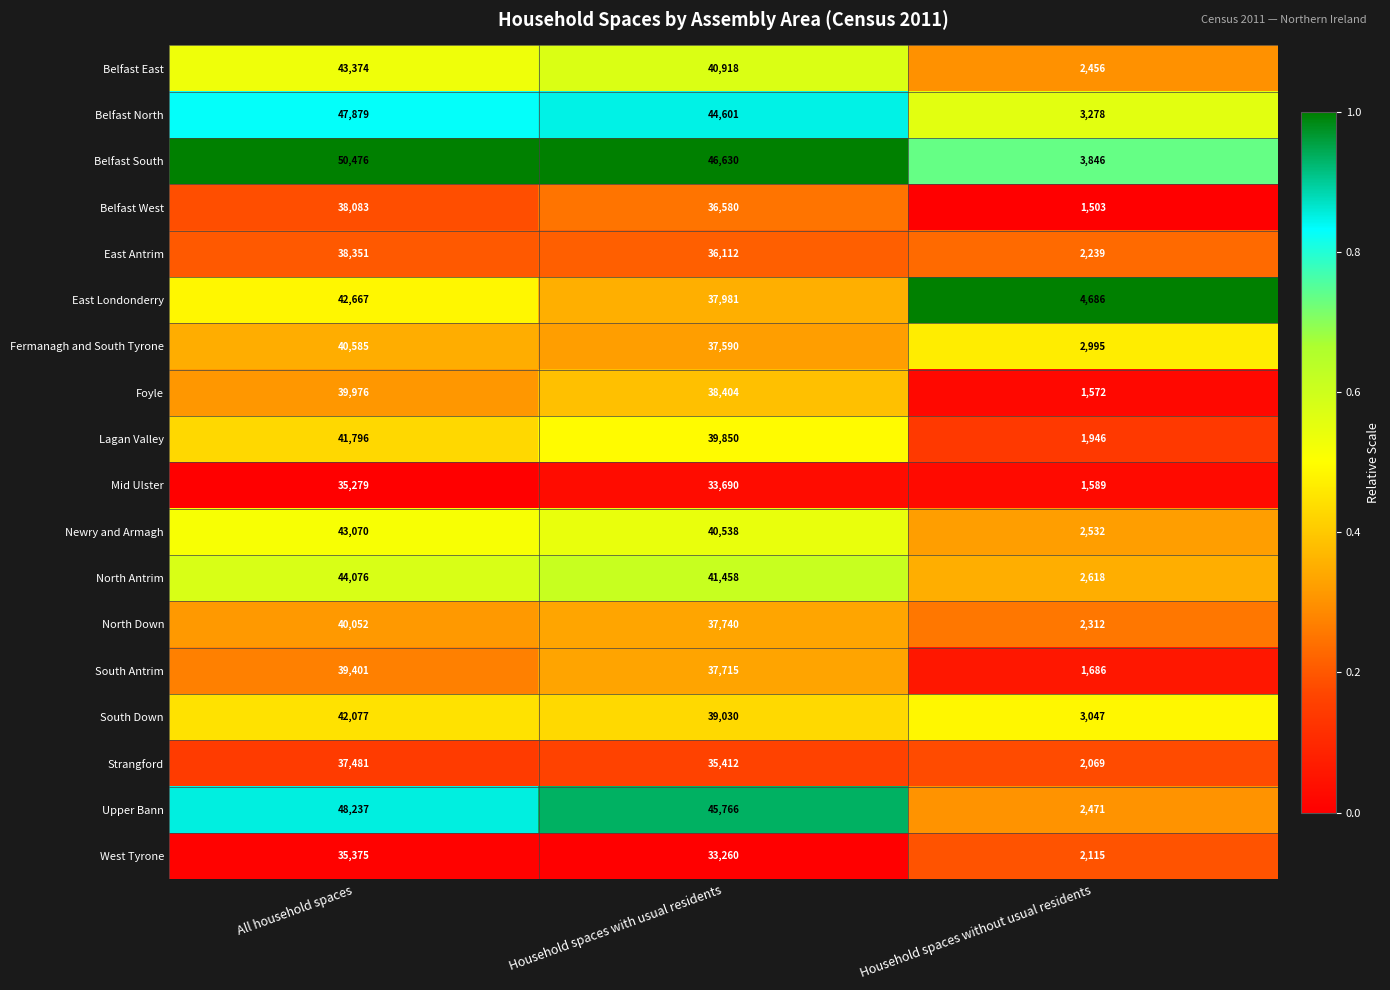

What is the spread (max minus min) of values at All household spaces?

15197